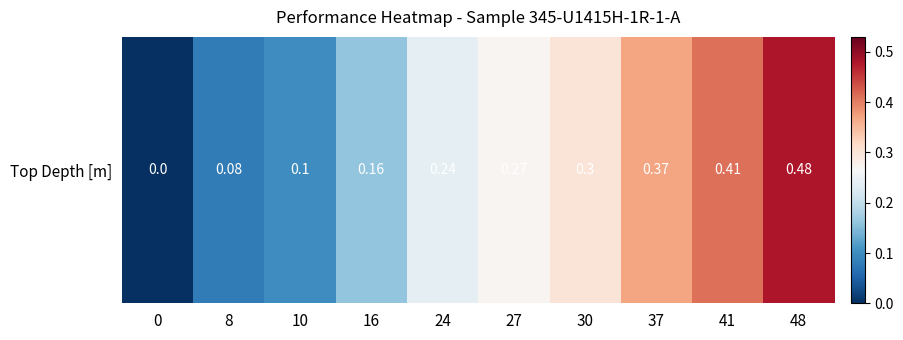

What is the change in value from 27 to 48?

+0.2